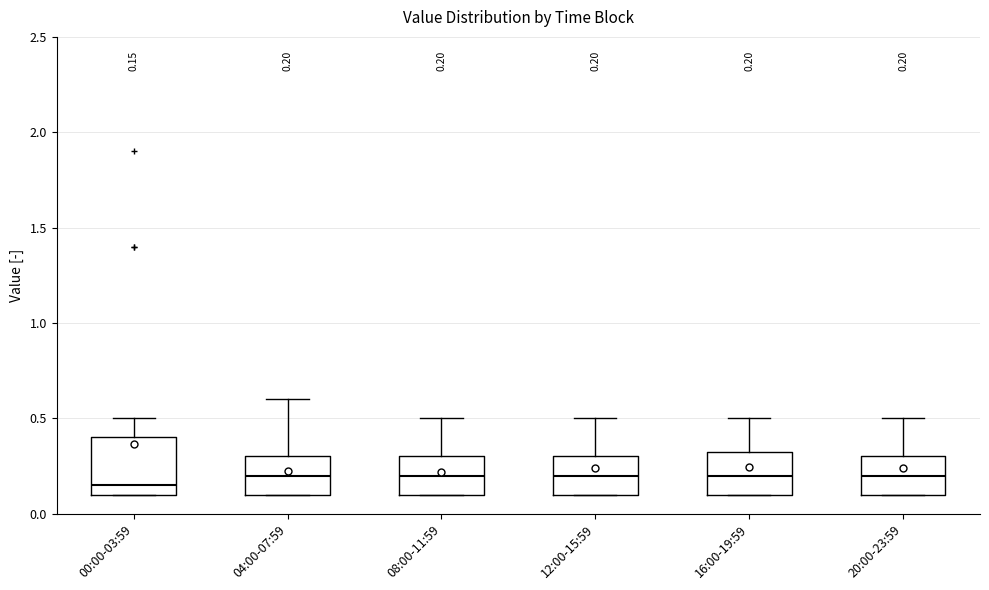

Comparing the boxes themselves (not the whiskers), which one is the tallest?

00:00-03:59